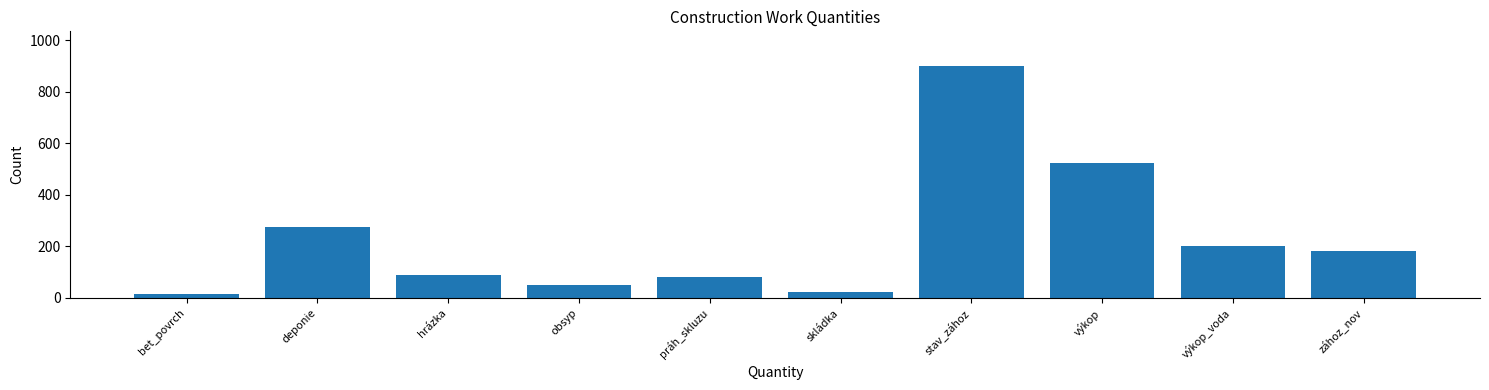

Reading right to left, extract all data points from this chart.

181	201	522	899	22	82	51	90	275	16